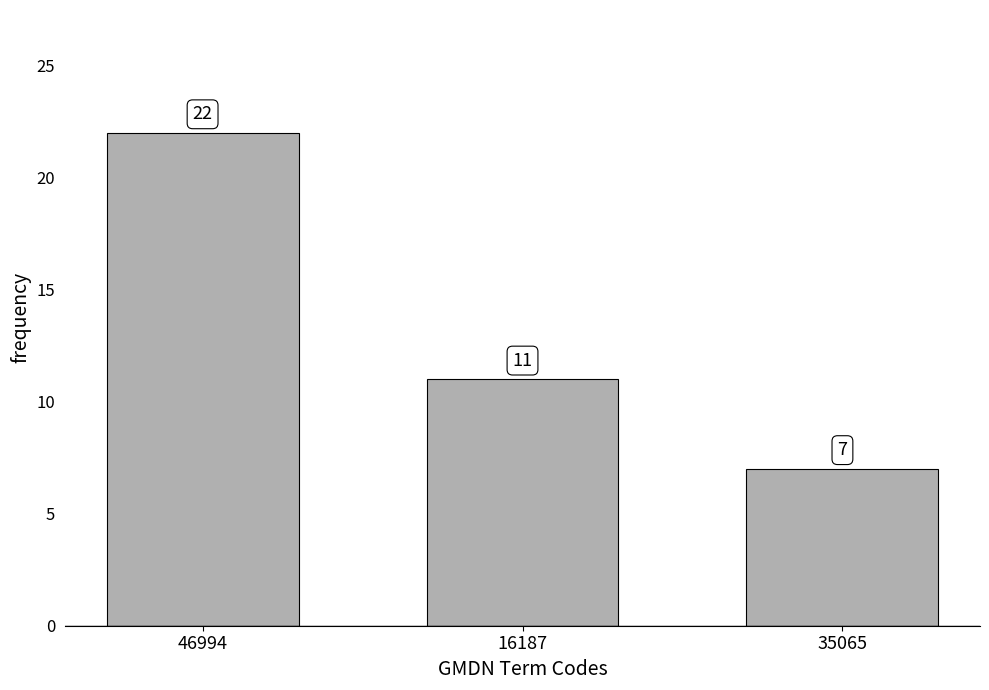

Reading left to right, list all the values displayed in this chart.

22	11	7